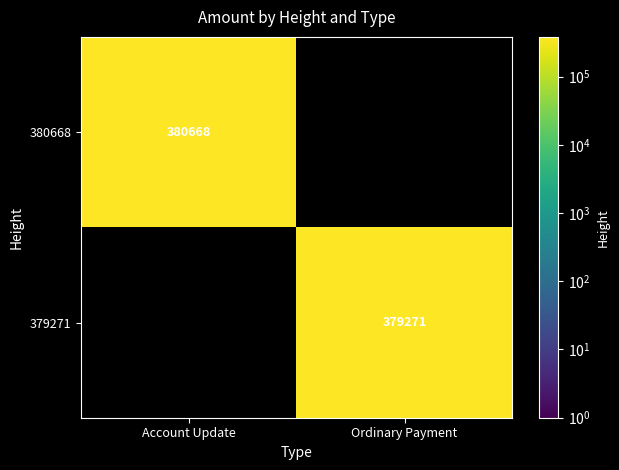

Is the value of 379271 at Ordinary Payment greater than the value of 380668 at Account Update?

No